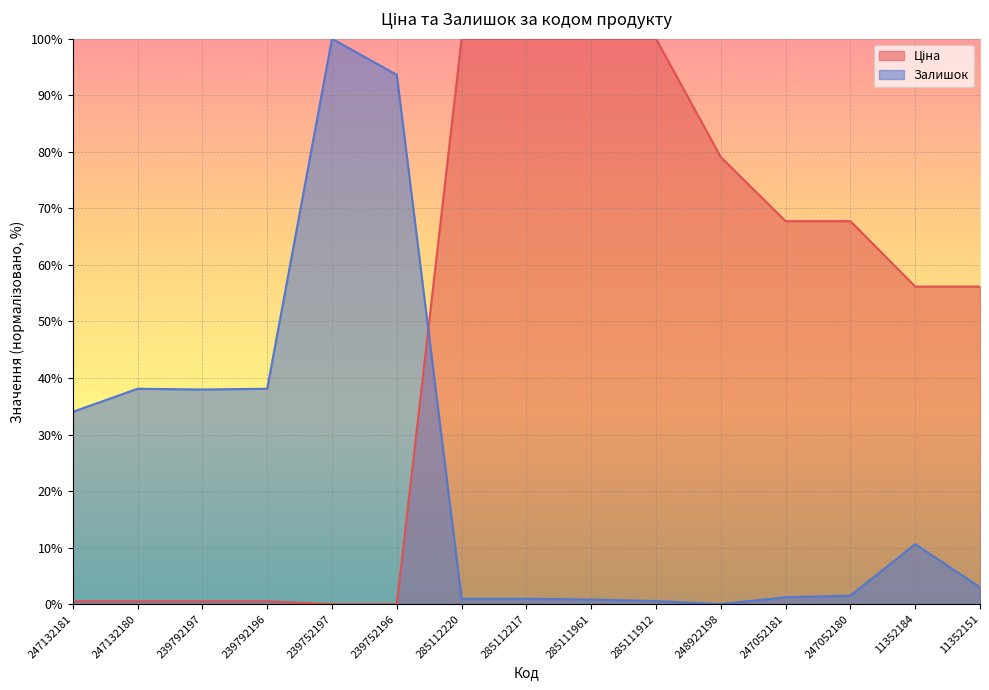

The Ціна series shows 30.6 at 247052180. True or false?

False